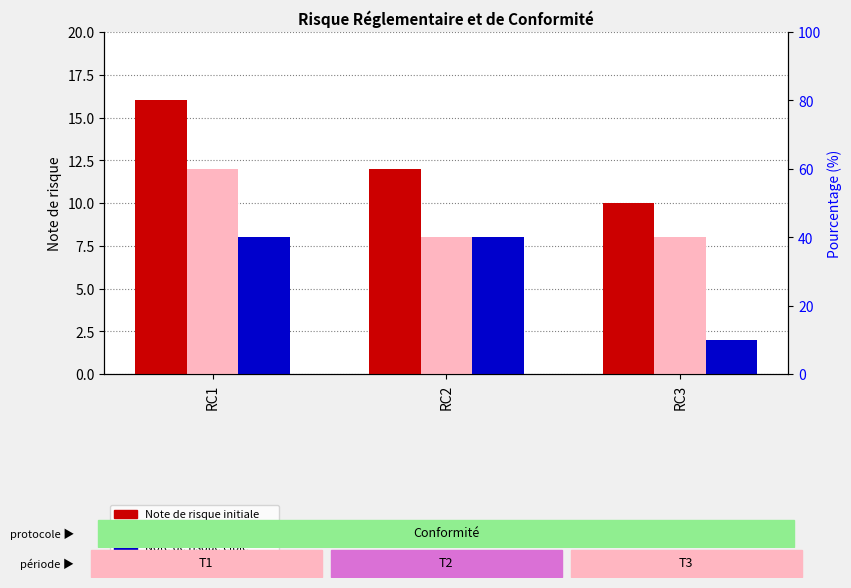

At which category is the sum across all series the highest?

RC1